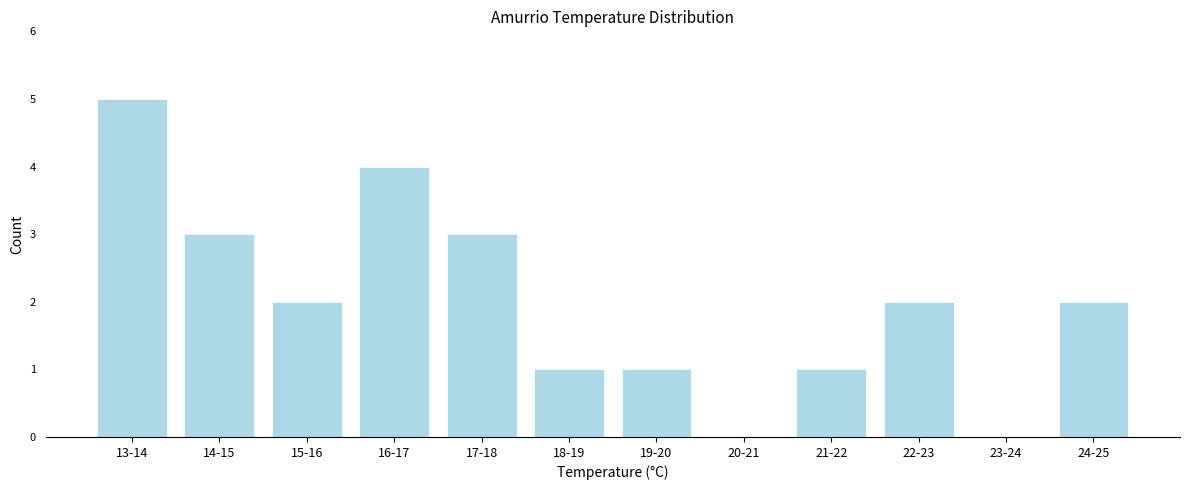

Reading left to right, list all the values displayed in this chart.

13-14=5	14-15=3	15-16=2	16-17=4	17-18=3	18-19=1	19-20=1	20-21=0	21-22=1	22-23=2	23-24=0	24-25=2